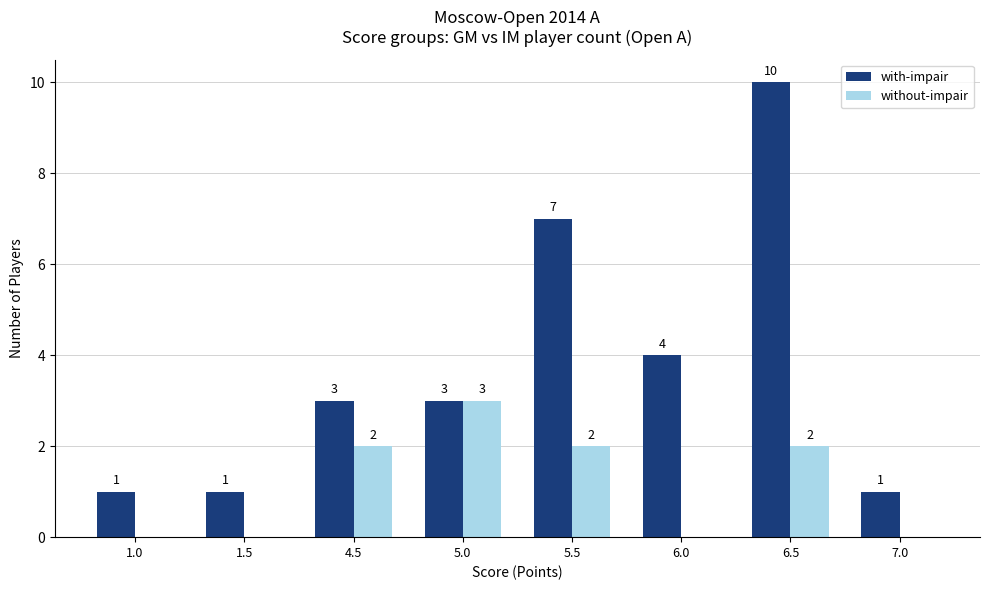

Reading left to right, transcribe all the data shown in this chart.

with-impair: 1	1	3	3	7	4	10	1
without-impair: 0	0	2	3	2	0	2	0